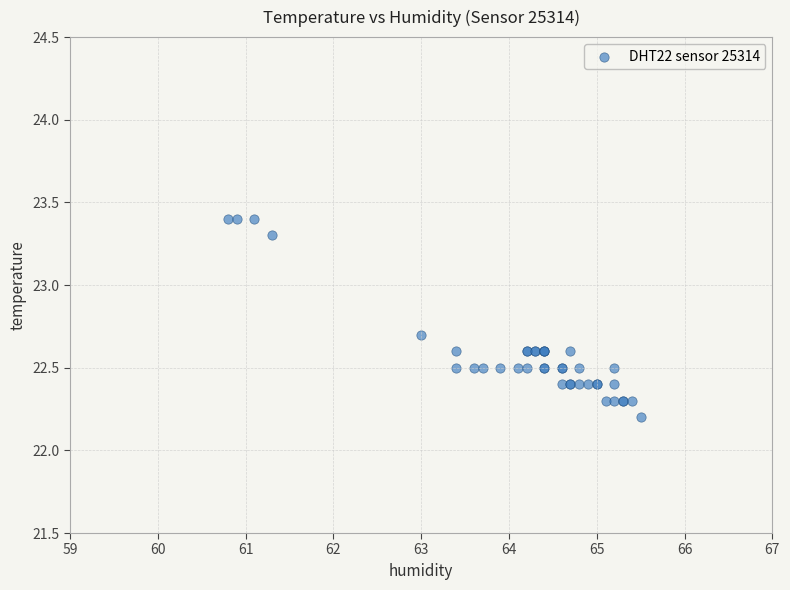

What Y value in the scatter plot is closest to 22?

22.2